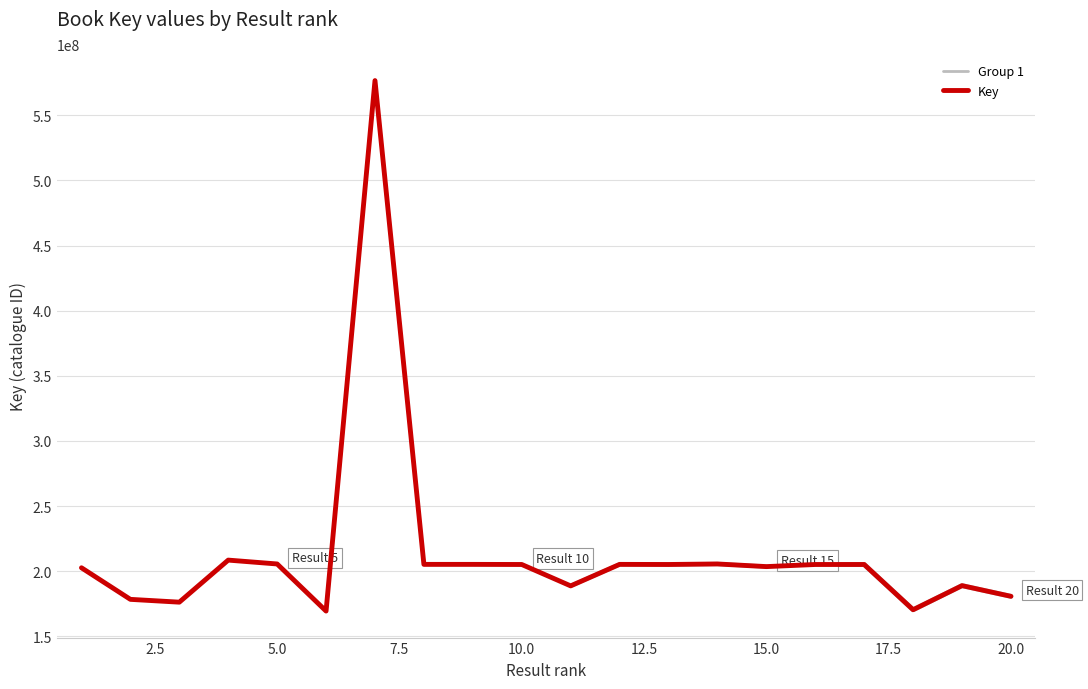

The chart shows a value of 205184988 at 16. True or false?

True